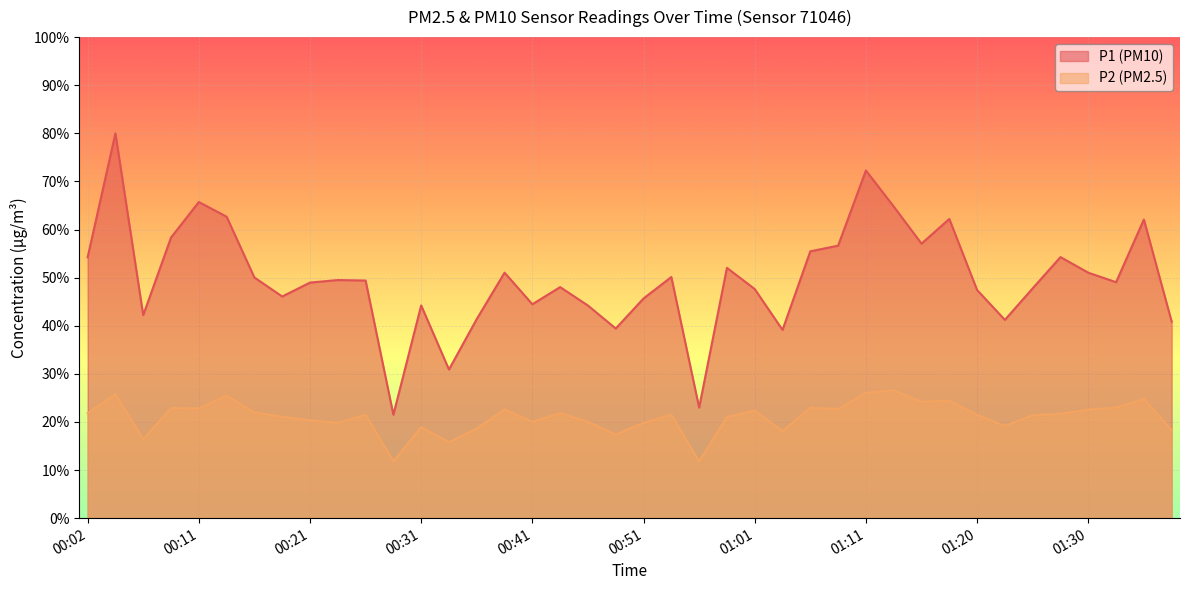

True or false: P2 and P1 intersect in this chart.

False